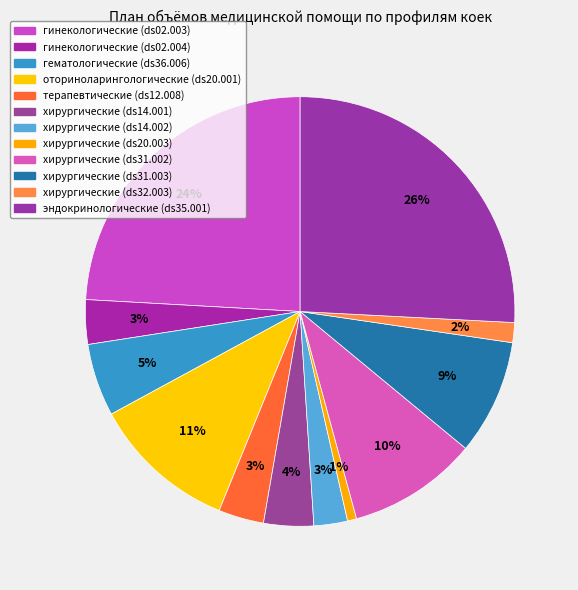

Between гематологические (ds36.006) and гинекологические (ds02.003), which is larger?

гинекологические (ds02.003)